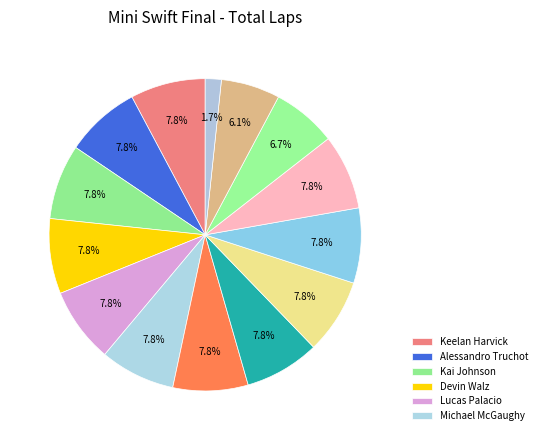

Which category has the biggest portion of the pie?

Keelan Harvick